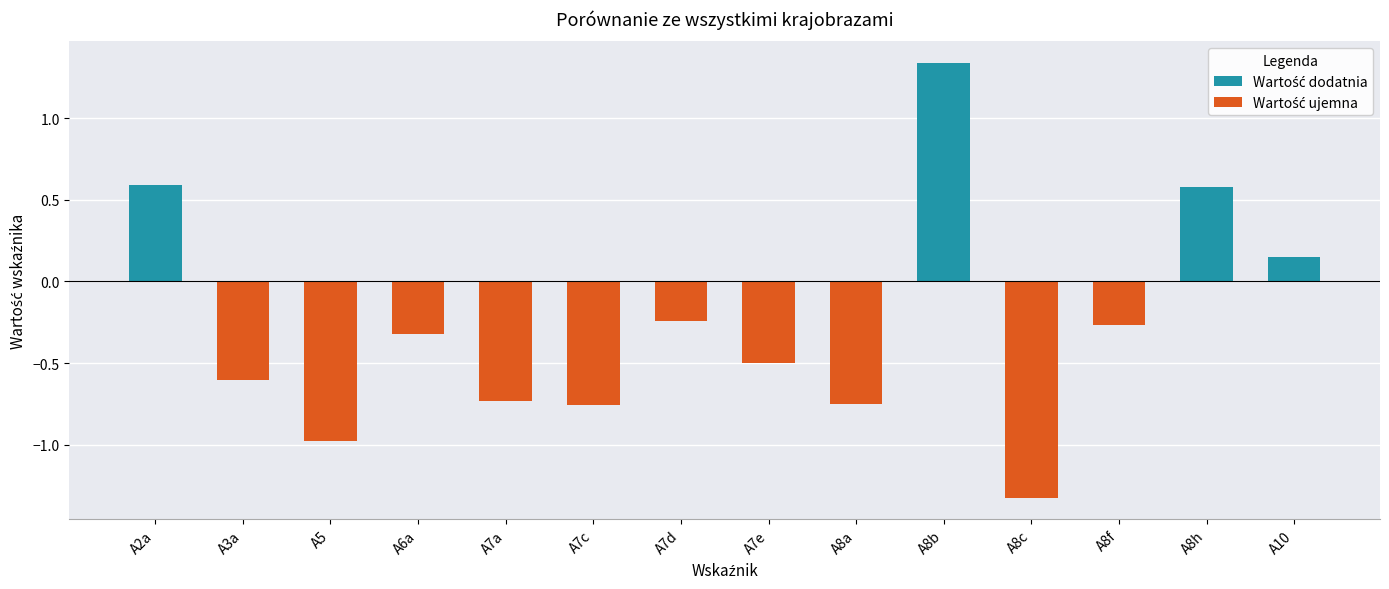

At which category does the chart reach its minimum across all series?

A8c